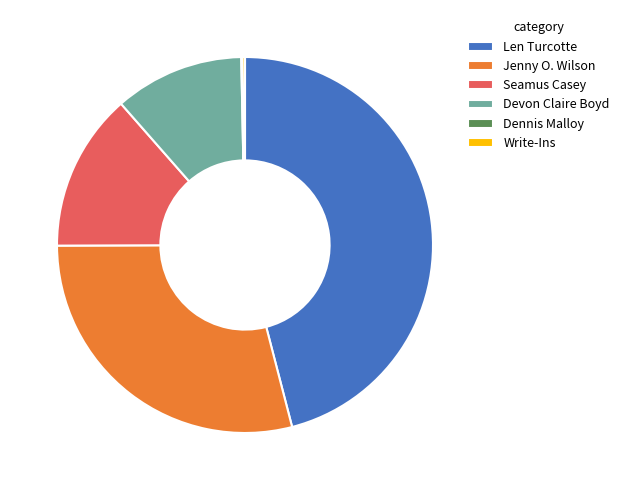

Does Len Turcotte represent more than half of the total?

No